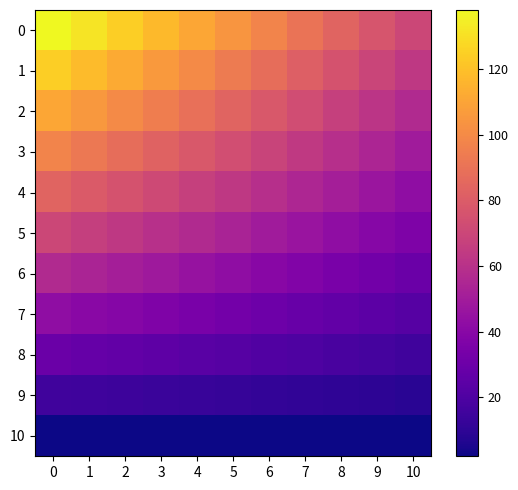

At 4, list the series in order from smallest to largest.

10, 9, 8, 7, 6, 5, 4, 3, 2, 1, 0